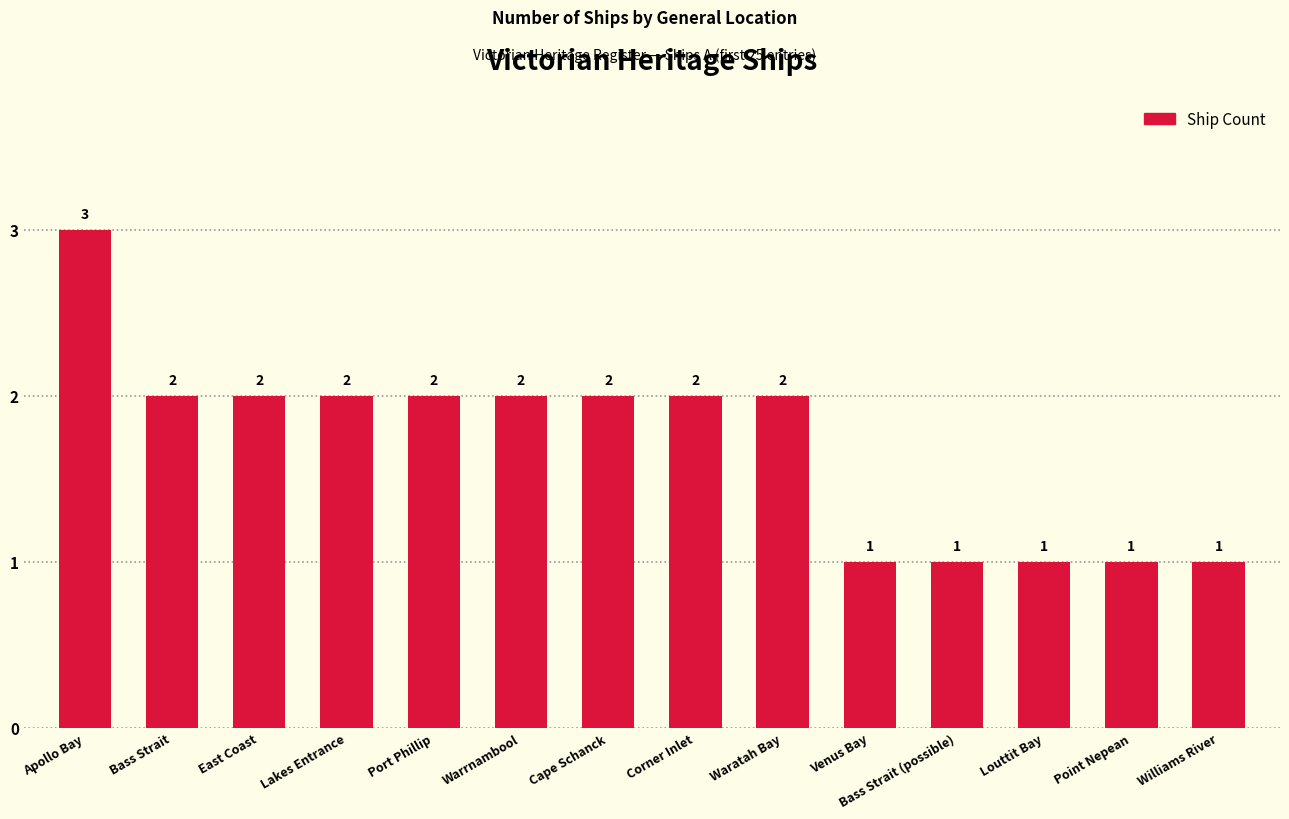

What is the sum of all values?

24